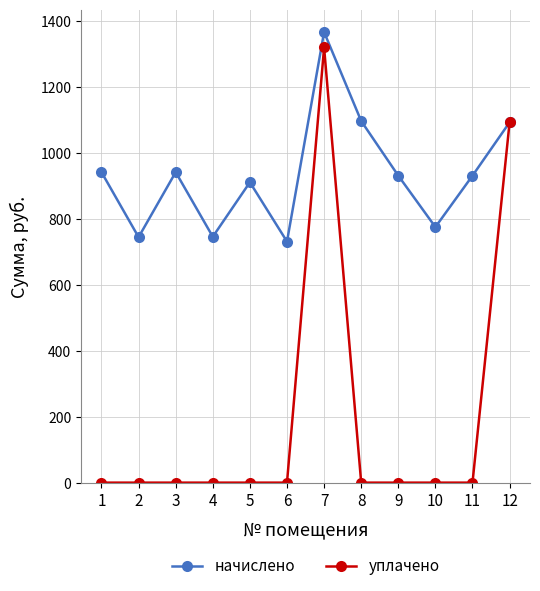

Read the начислено value at 7.

1366.6